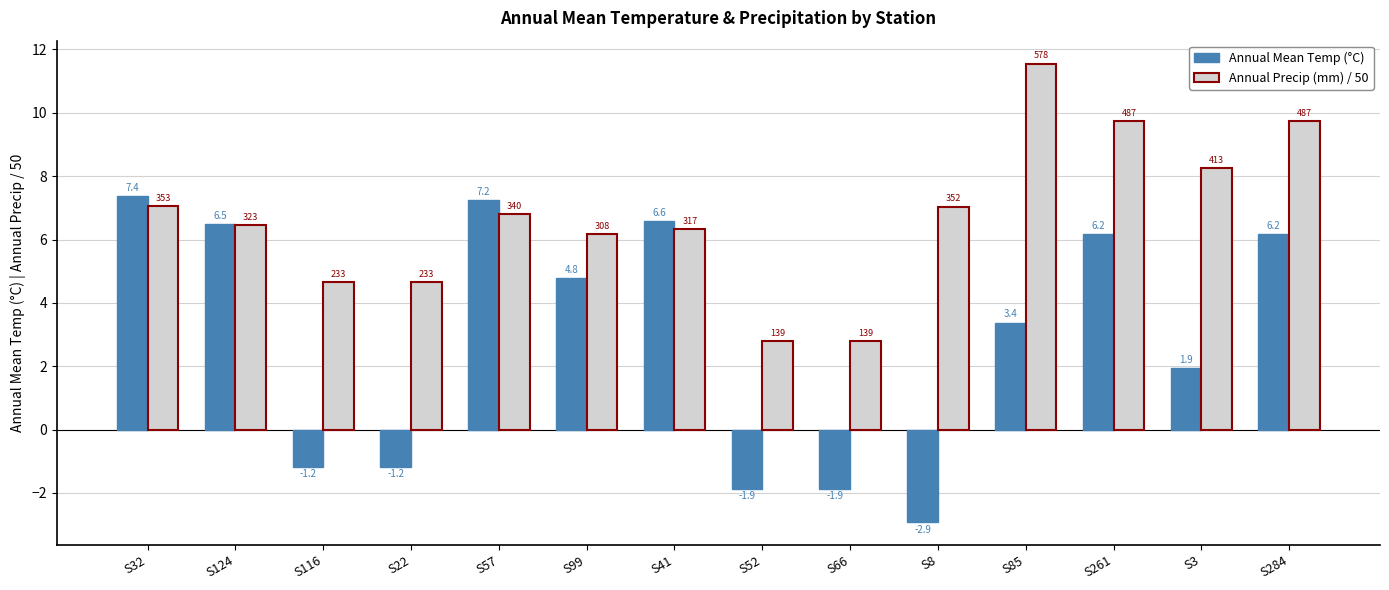

How many values in Annual Mean Temp (°C) are above zero?

9